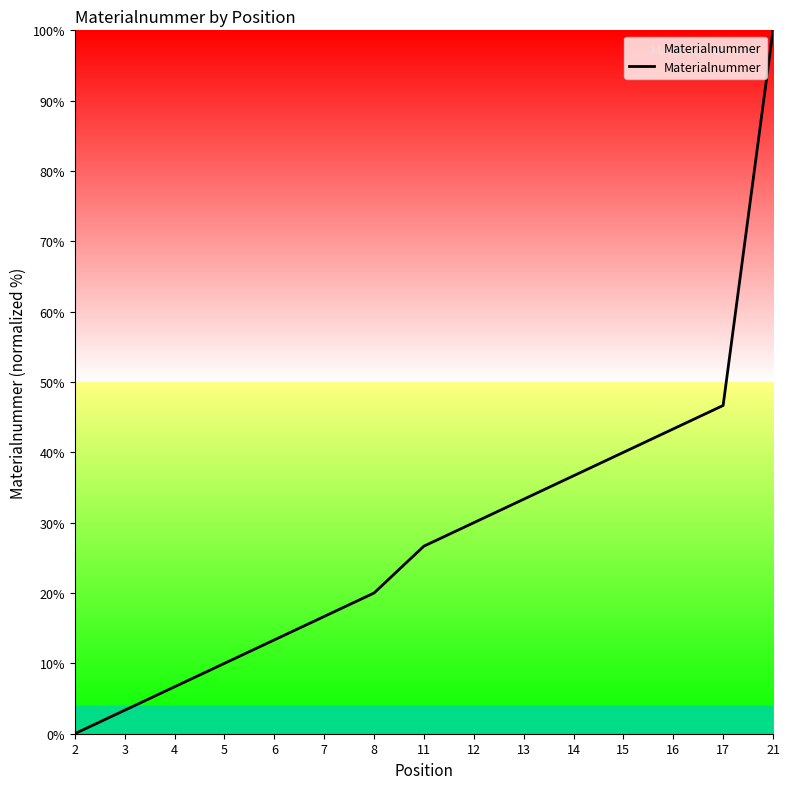

Reading left to right, what are all the values shown in this chart?

0.0	3.3	6.7	10.0	13.3	16.7	20.0	26.7	30.0	33.3	36.7	40.0	43.3	46.7	100.0